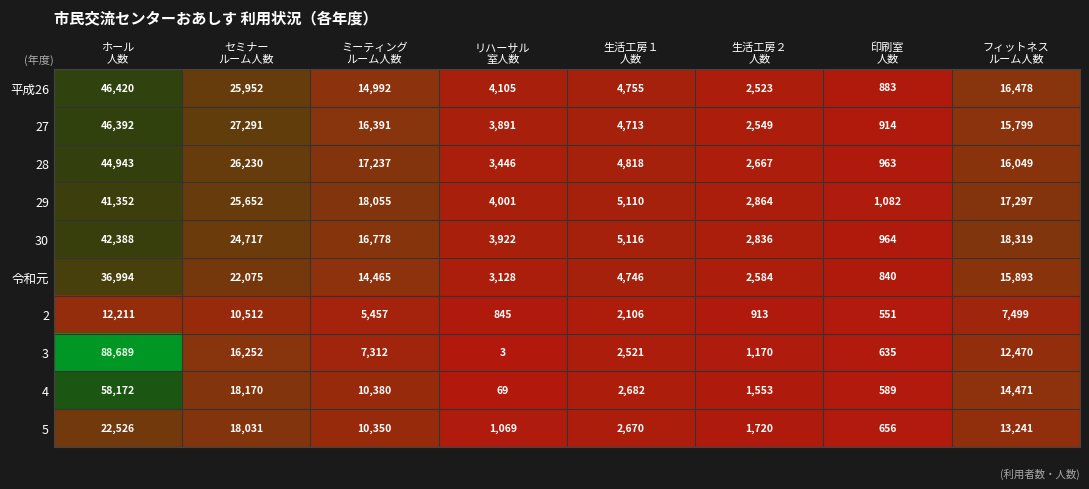

How many data points does each series have?

8